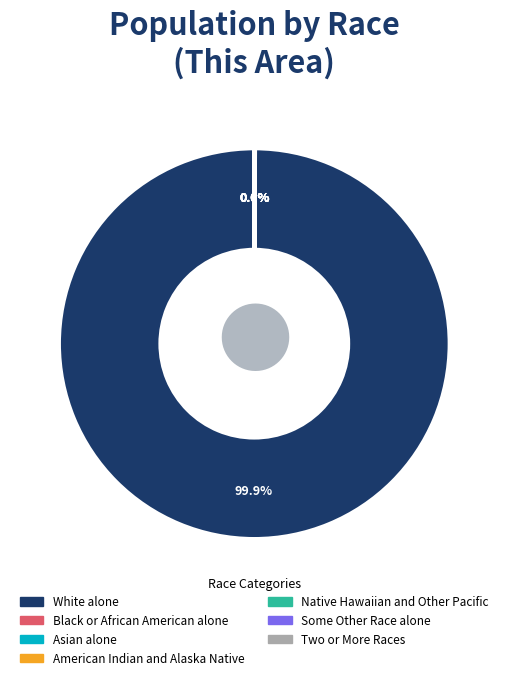

Which slice is the largest?

White alone